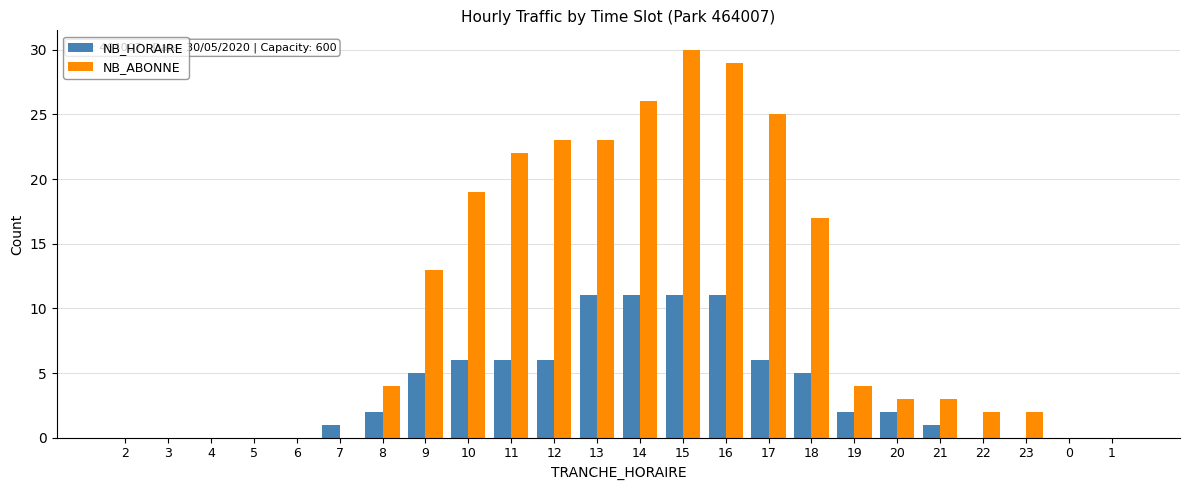

What is the maximum value for NB_HORAIRE?

11